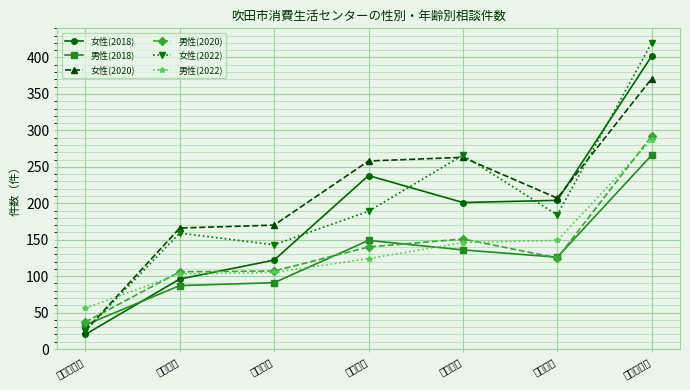

Read the 男性(2020) value at ２０歳未満, to the nearest 5.

35